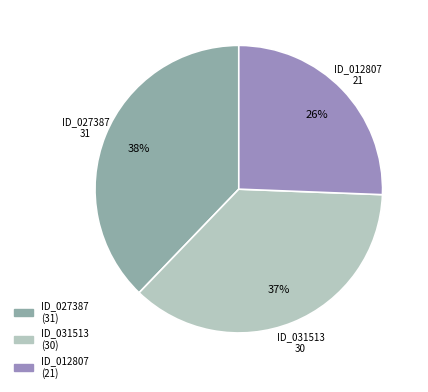

Is there a majority slice in this chart?

No